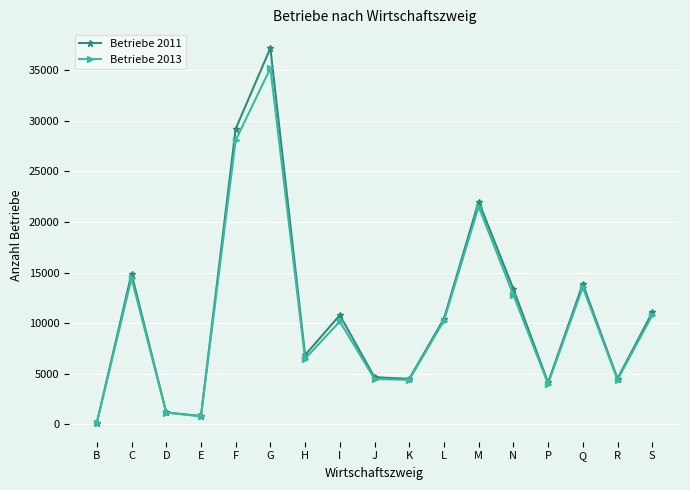

How many series are shown in this chart?

2